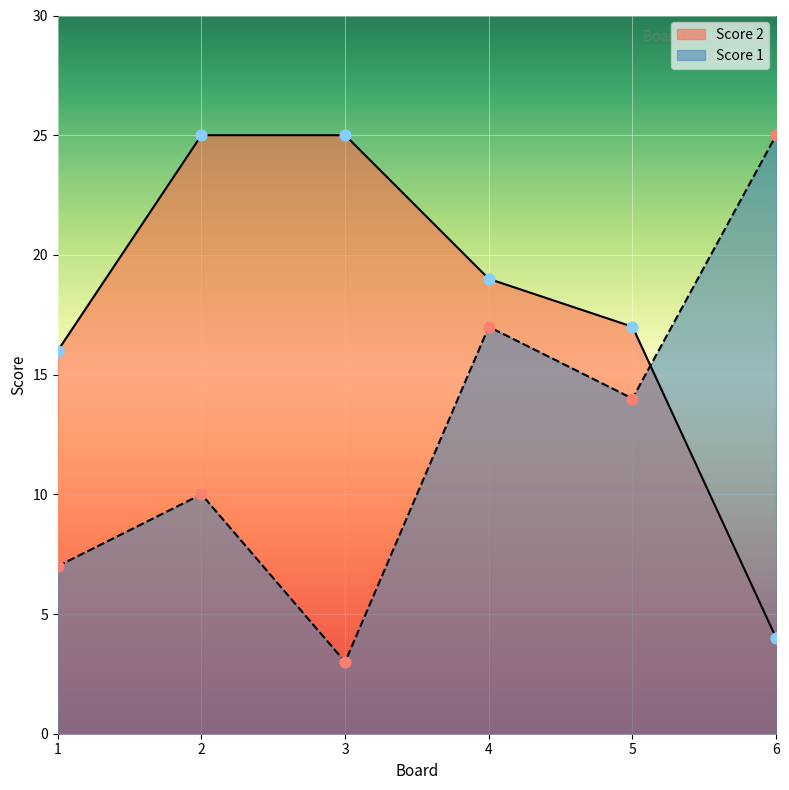

At how many categories does at least one series exceed 21?

3